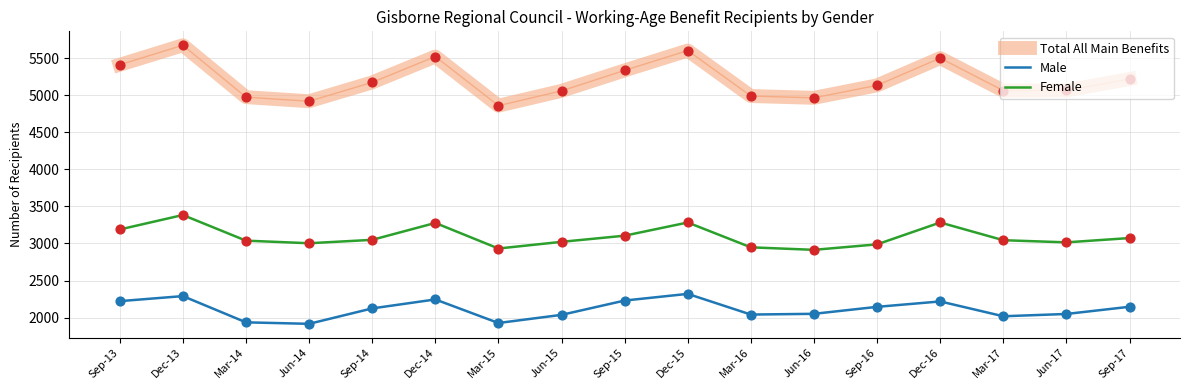

What are all the series names shown in the legend?

Total All Main Benefits, Male, Female